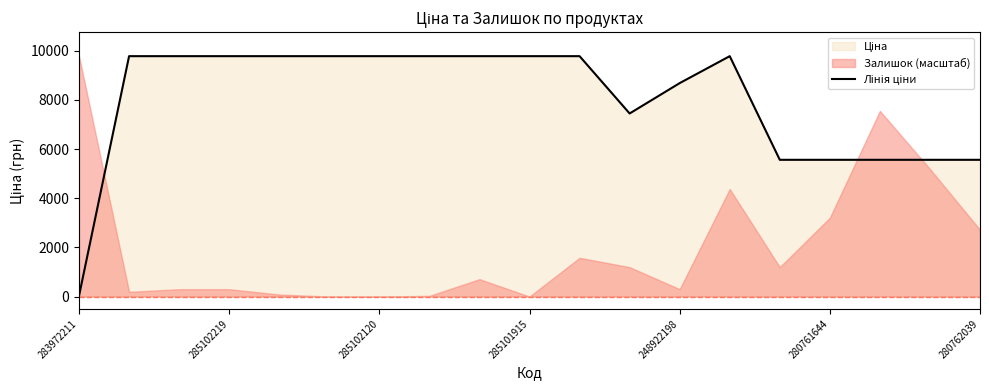

At which category does the chart reach its peak across all series?

285102219